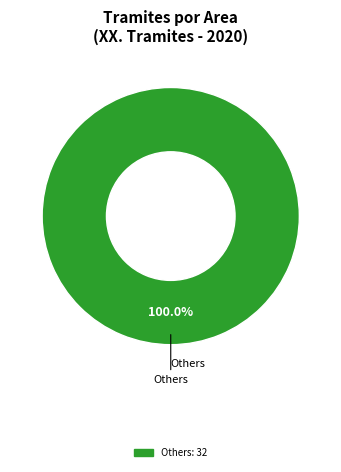

Is there a majority slice in this chart?

Yes